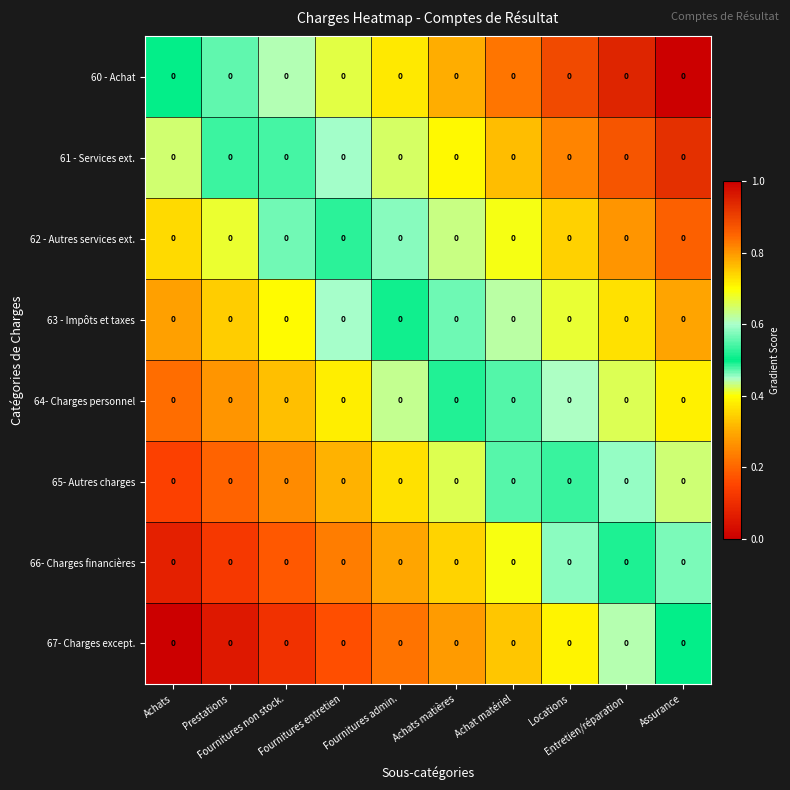

What is the difference between the 62 - Autres services ext. values at Achat matériel and Fournitures entretien?

0.2